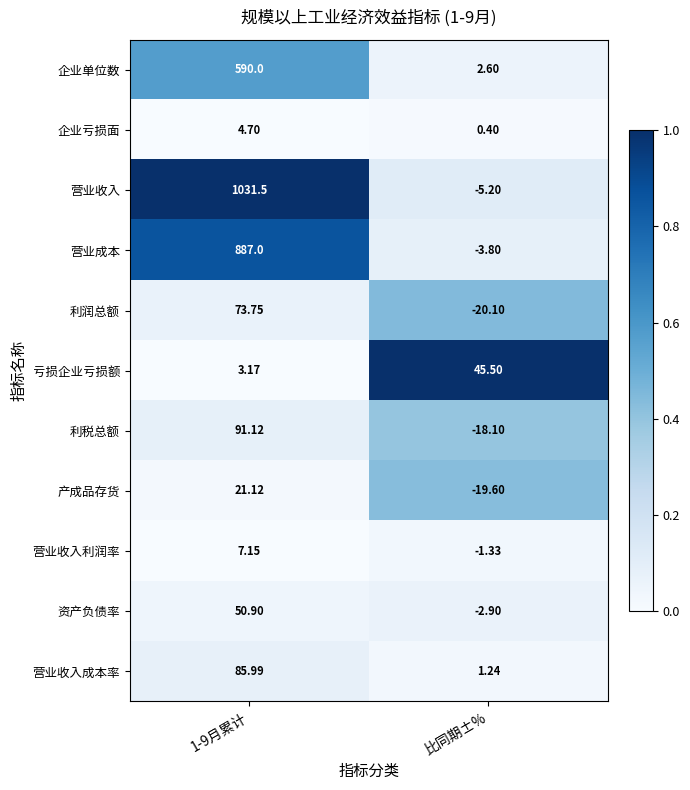

At 1-9月累计, list the series in order from smallest to largest.

亏损企业亏损额, 企业亏损面, 营业收入利润率, 产成品存货, 资产负债率, 利润总额, 营业收入成本率, 利税总额, 企业单位数, 营业成本, 营业收入